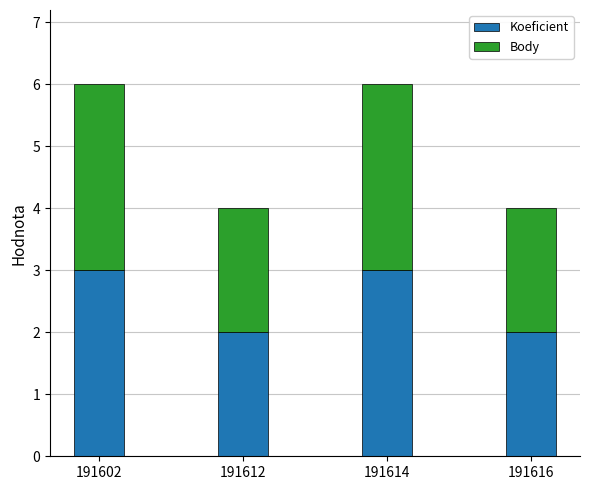

Is it true that Koeficient equals 1 at 191616?

False